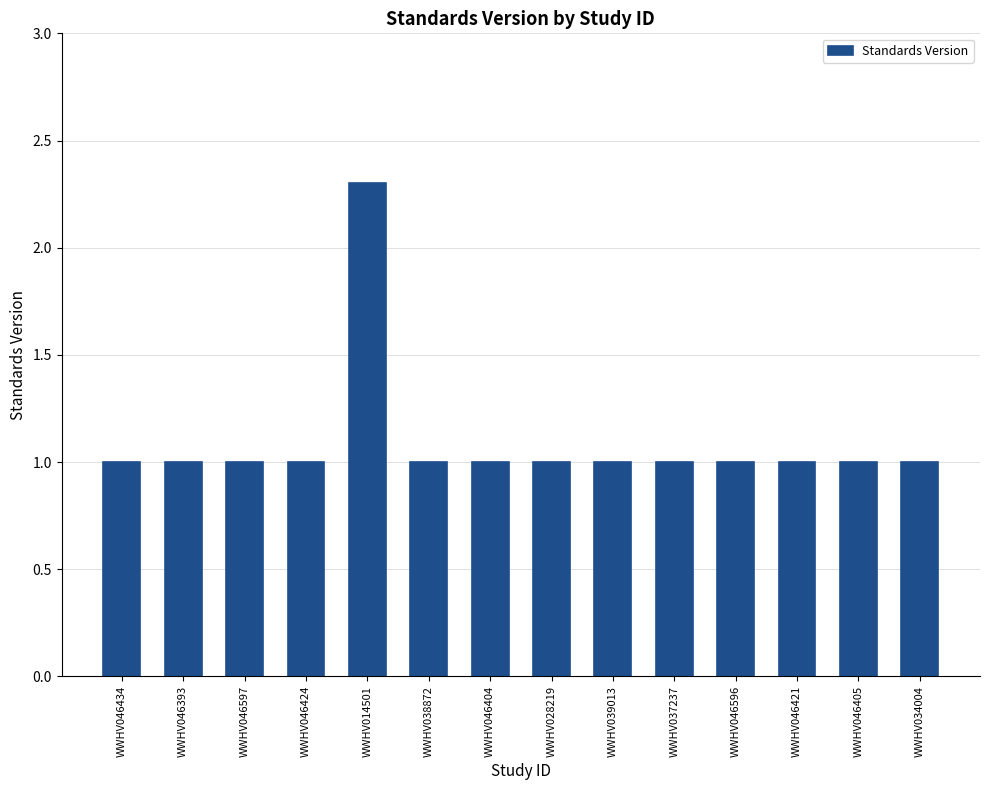

Are the bars horizontal?

No